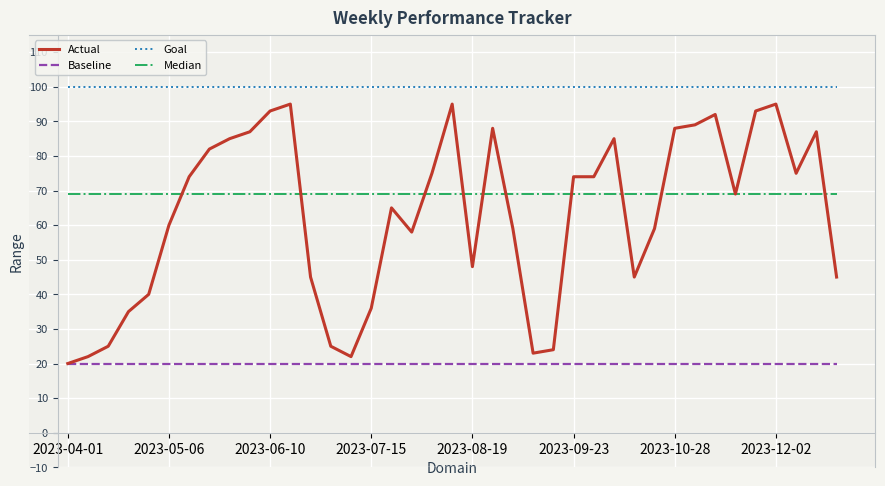

What is the smallest value displayed?

20